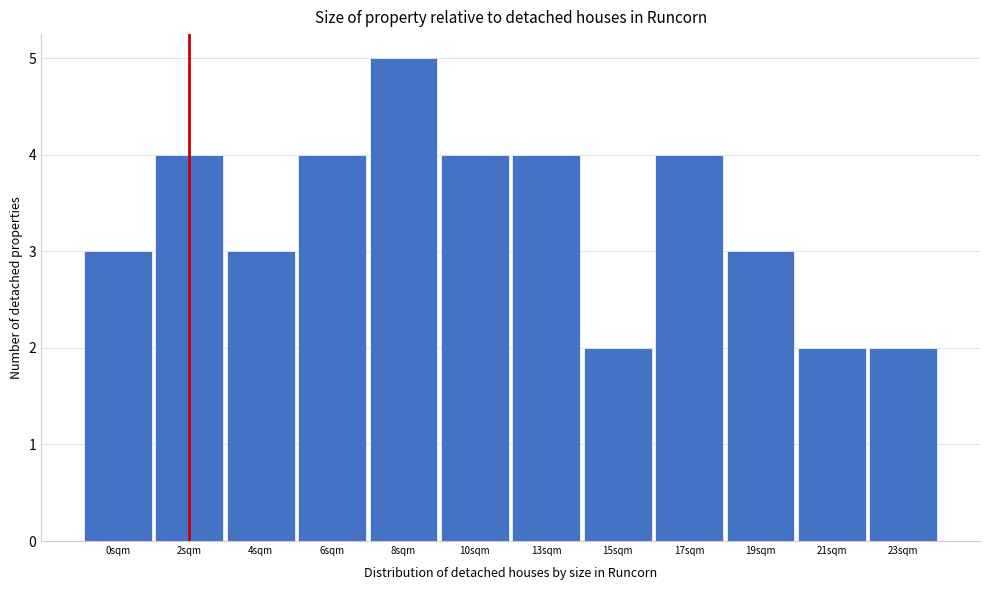

Reading left to right, extract all data points from this chart.

3	4	3	4	5	4	4	2	4	3	2	2